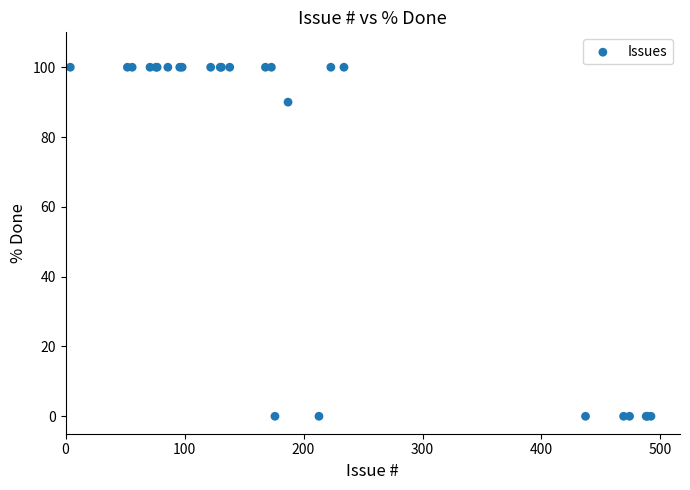

What Y value in the scatter plot is closest to 50?

90